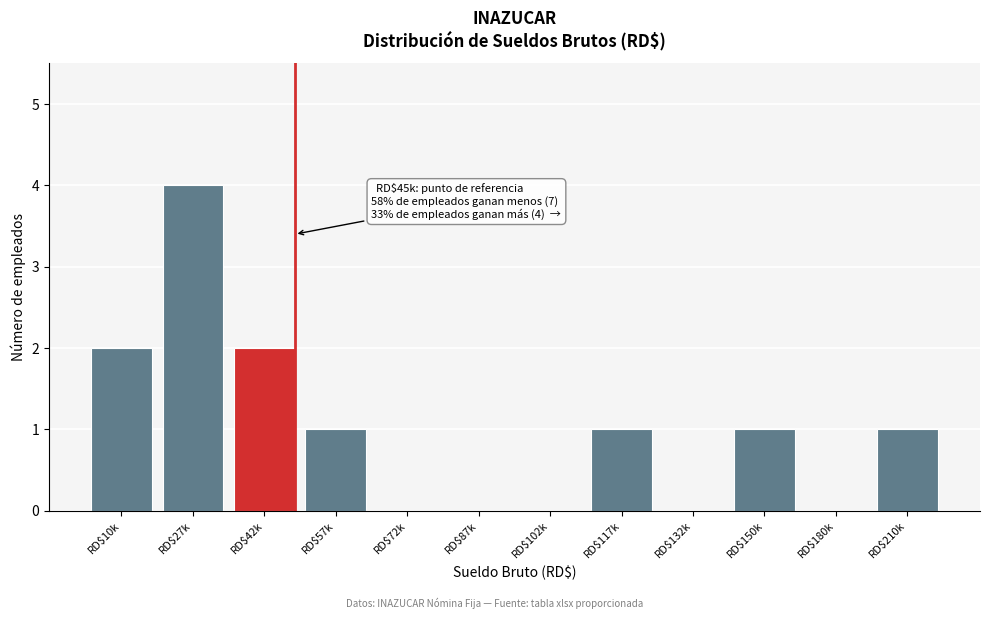

At which category does the chart reach its peak across all series?

RD$27k